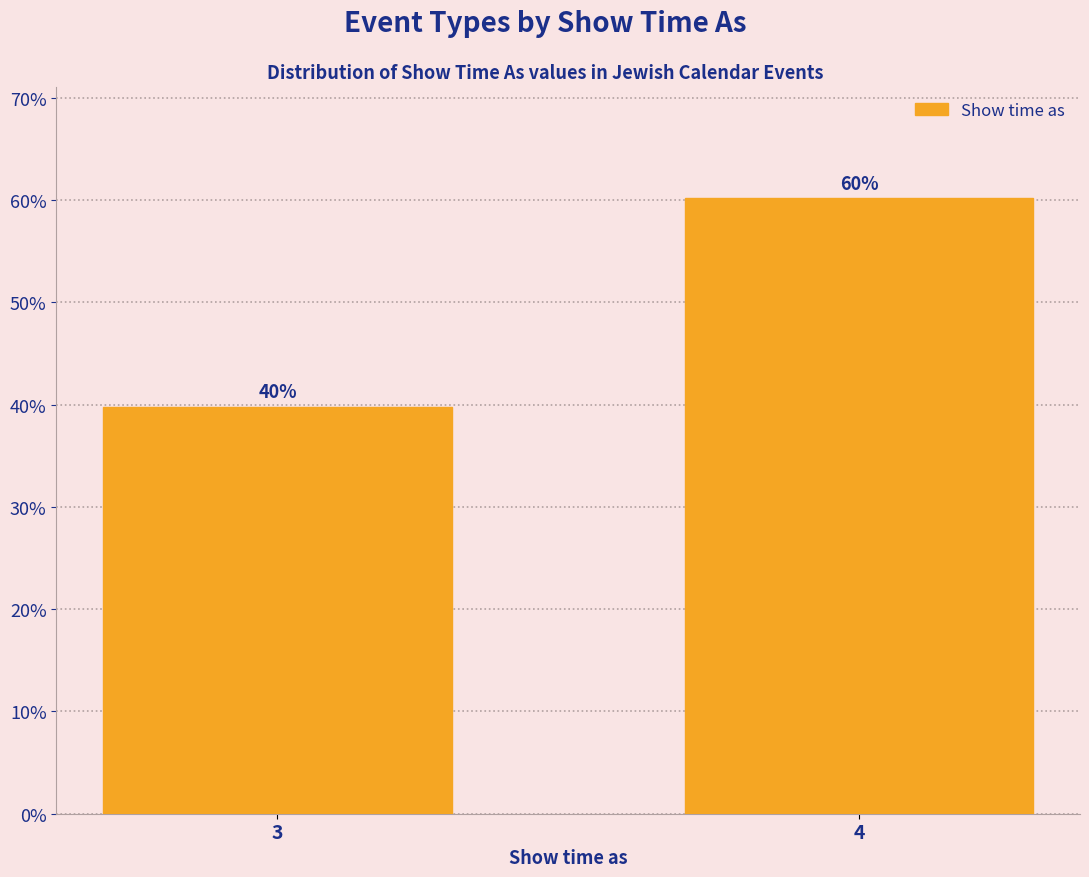

What is the value of the 2nd bar from the left?

60.2